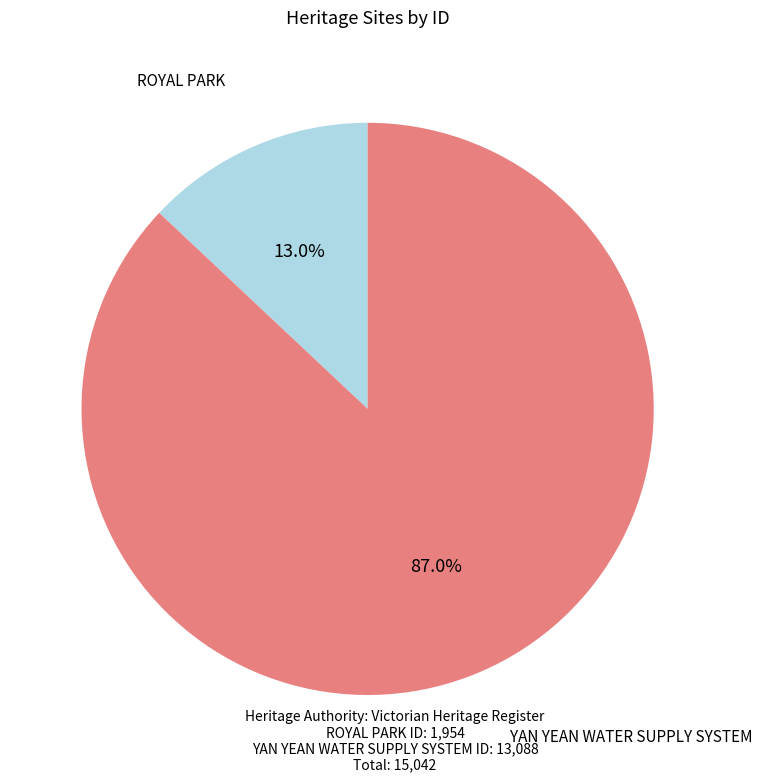

Rank the categories by value from highest to lowest.

YAN YEAN WATER SUPPLY SYSTEM, ROYAL PARK